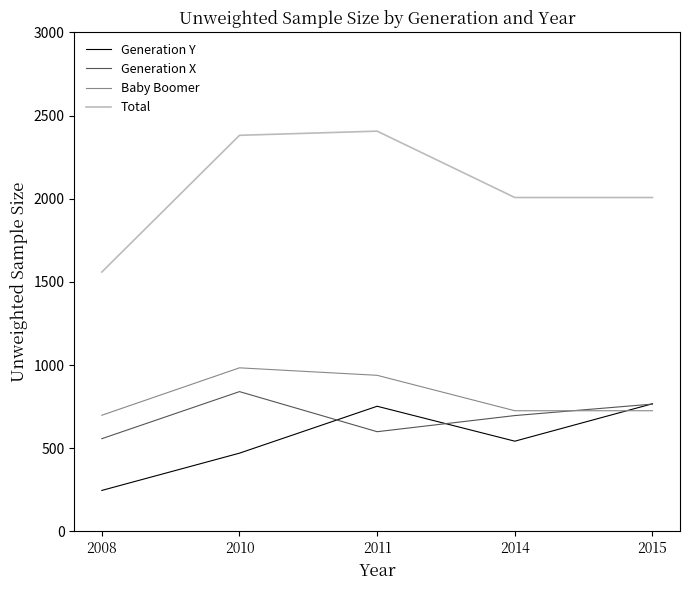

Is it true that Generation Y equals 149 at 2010?

False